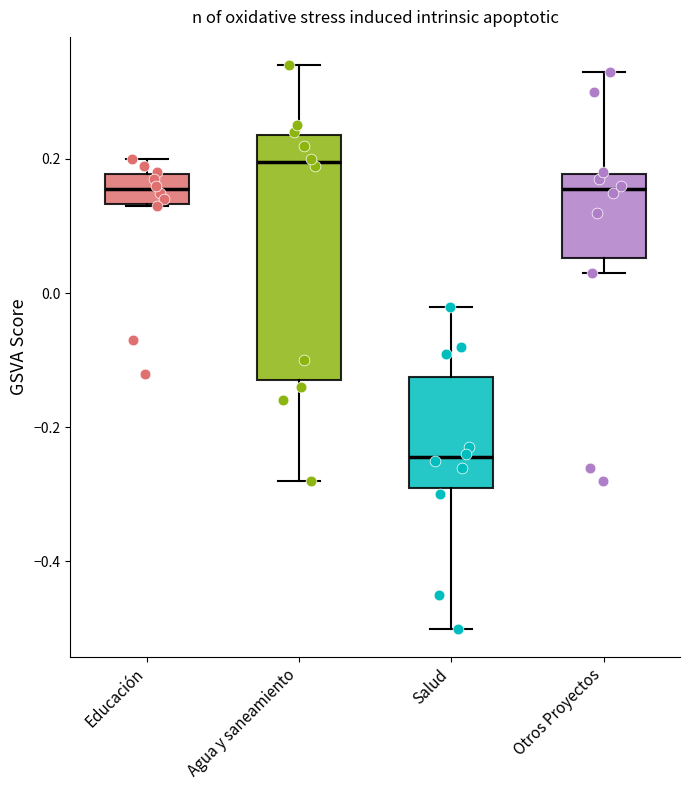

Reading left to right, read every box against the y-axis: the position of its median line, the range the box covers, and the ends of its whiskers. The values are not printed on the chart, so give them approximately, as read against the axis.

Educación: median 0.16, box 0.14 to 0.18, whiskers 0.14 to 0.20
Agua y saneamiento: median 0.20, box -0.12 to 0.24, whiskers -0.28 to 0.34
Salud: median -0.24, box -0.28 to -0.12, whiskers -0.50 to -0.02
Otros Proyectos: median 0.16, box 0.06 to 0.18, whiskers 0.04 to 0.34